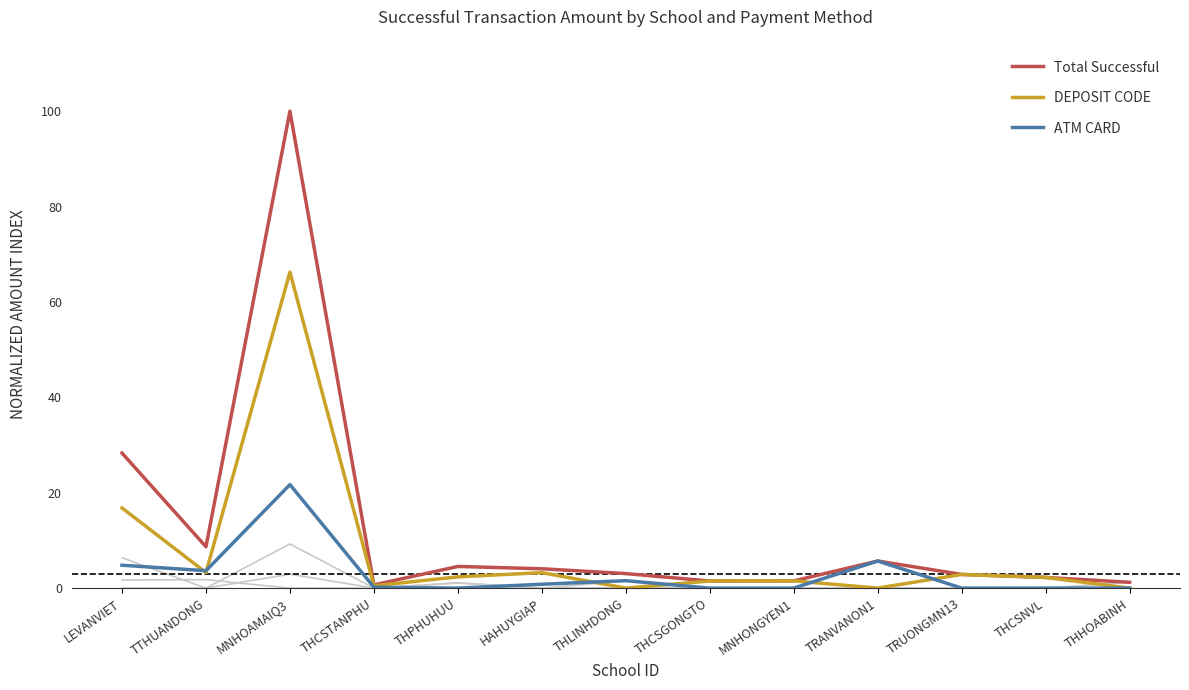

The value of ATM CARD at THHOABINH is 0.0. True or false?

True